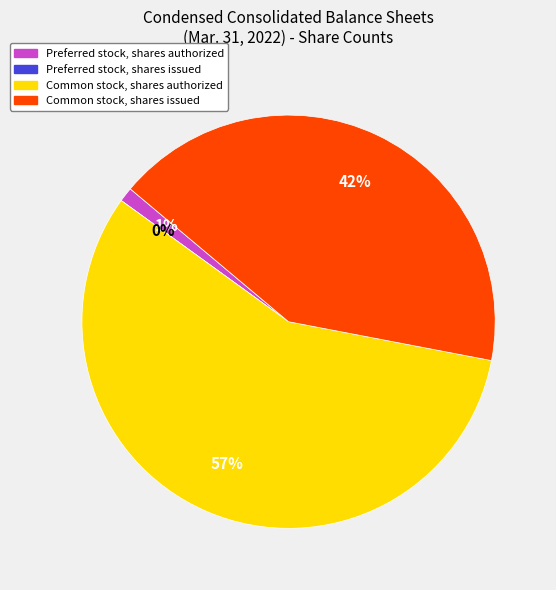

What is the largest slice in the pie chart?

Common stock, shares authorized